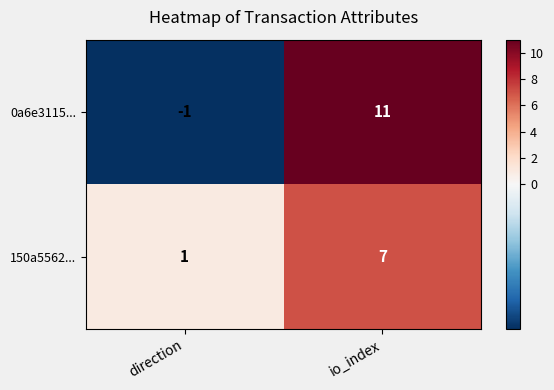

At which category is the sum across all series the highest?

io_index